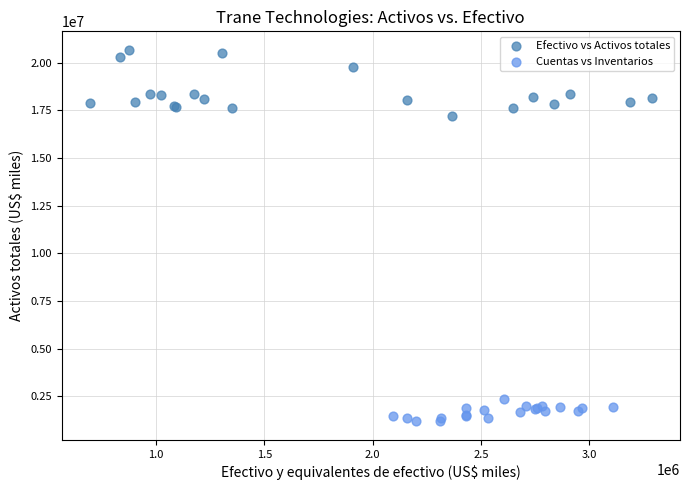

Which series reaches the minimum Y coordinate?

Cuentas vs Inventarios